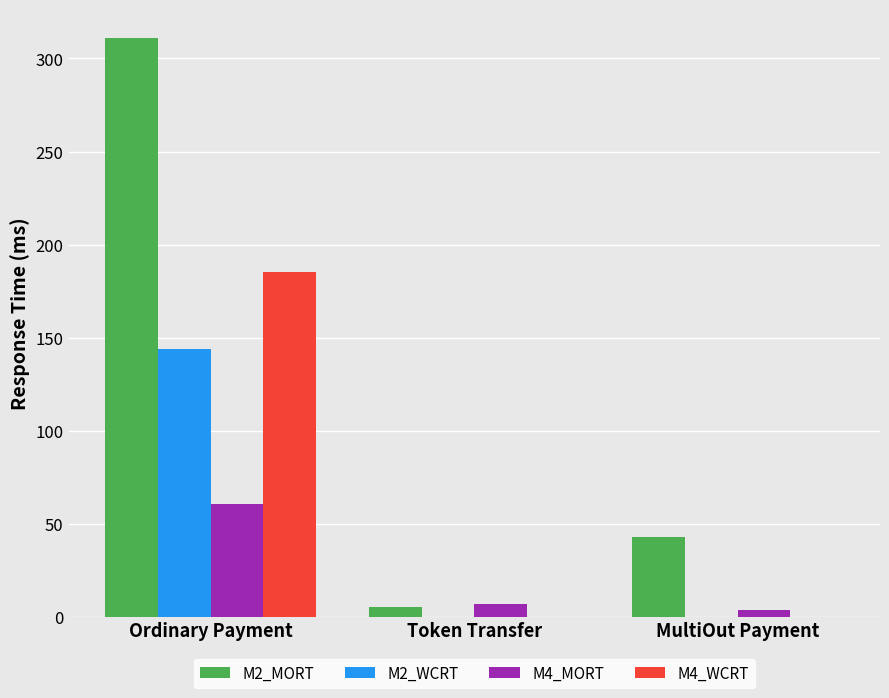

Which category has the highest value in the M2_WCRT series?

Ordinary Payment